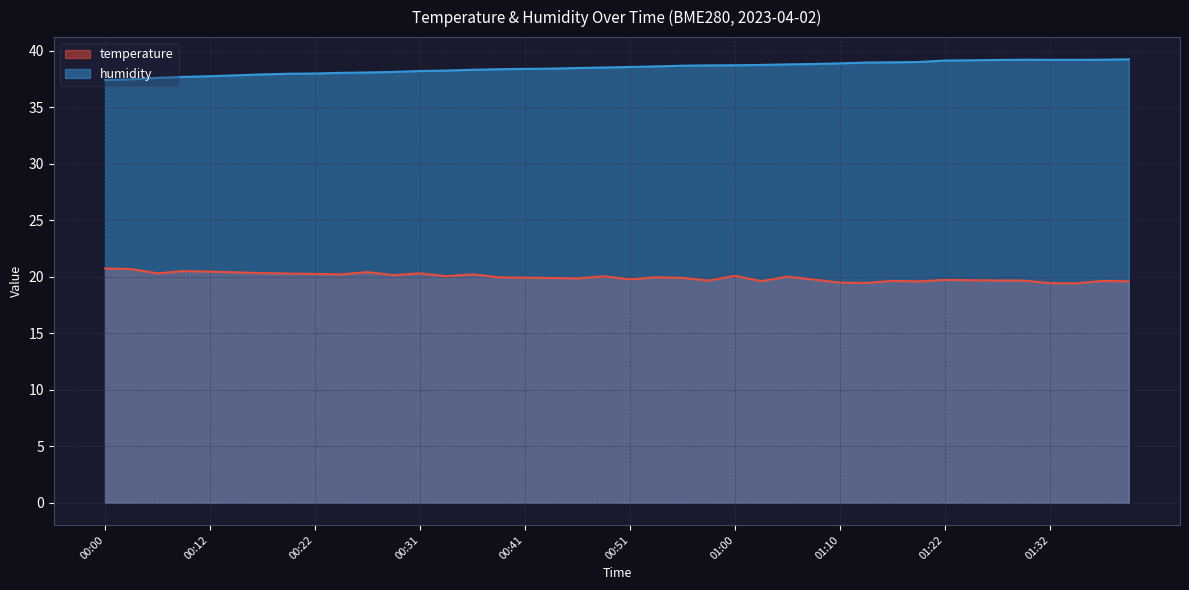

What is the spread (max minus min) of values at 01:37?

19.6